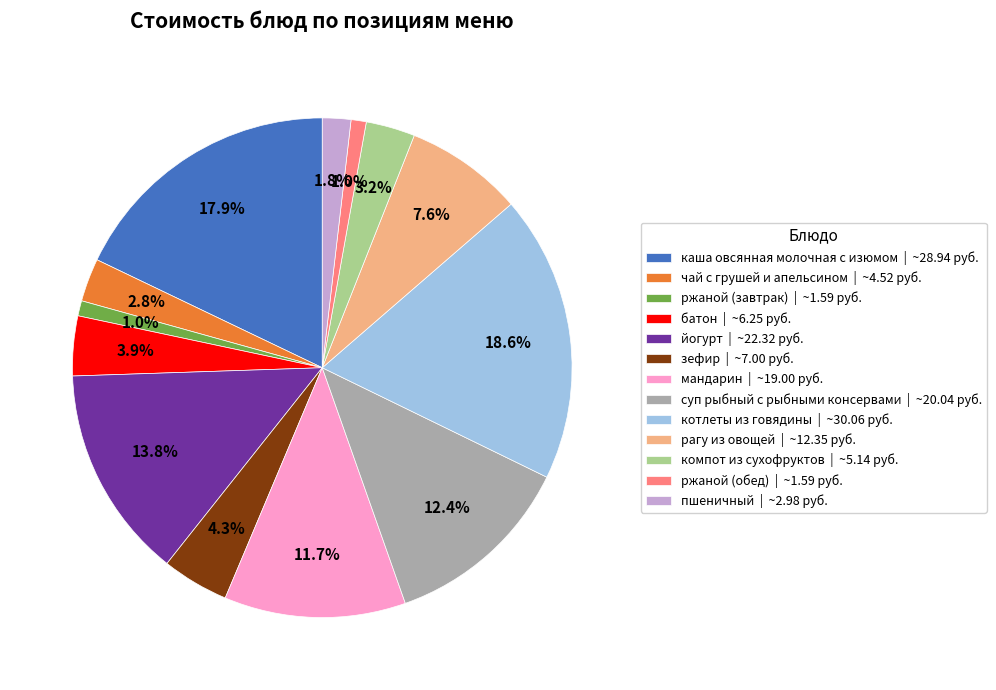

How many slices are in this pie chart?

13